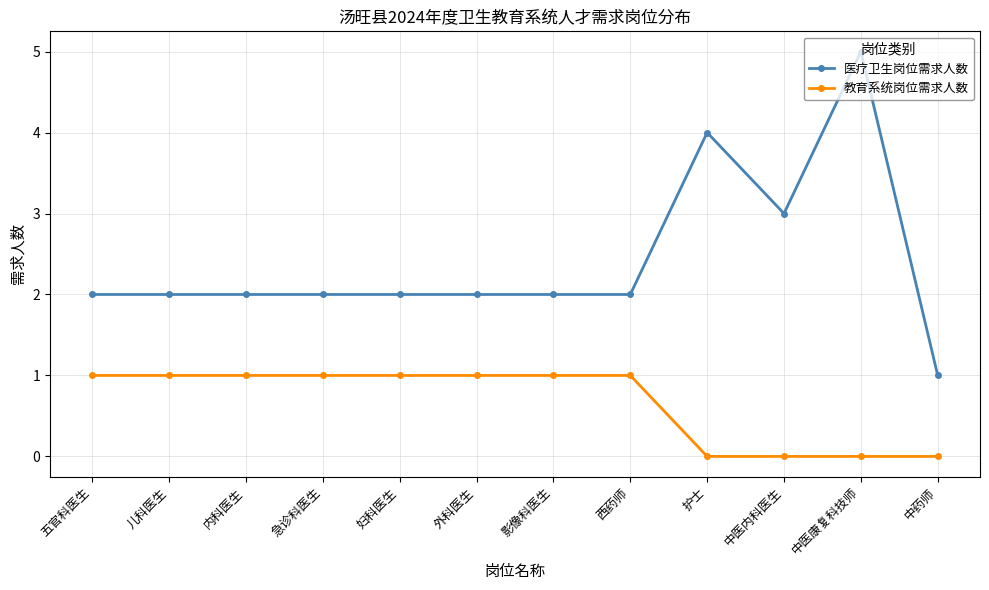

Reading left to right, what are all the values shown in this chart?

医疗卫生岗位需求人数: 2	2	2	2	2	2	2	2	4	3	5	1
教育系统岗位需求人数: 1	1	1	1	1	1	1	1	0	0	0	0